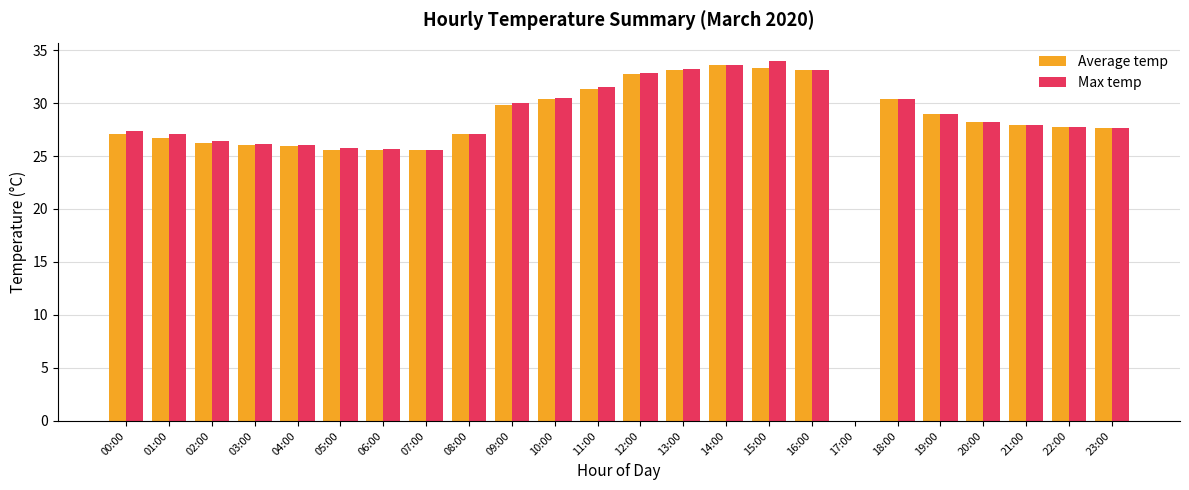

Does the chart contain stacked bars?

No